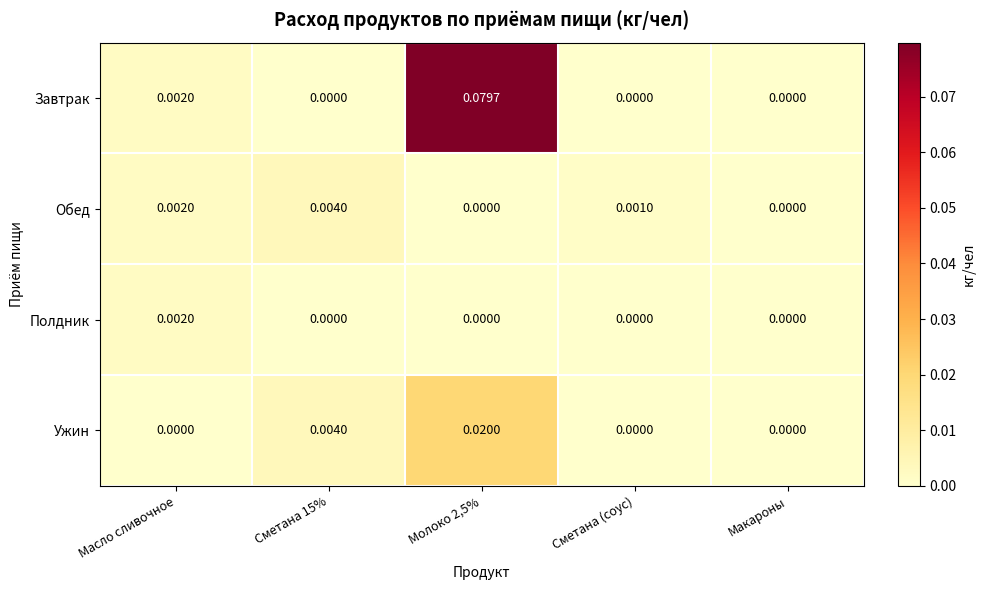

Which series has the largest total across all categories?

Завтрак